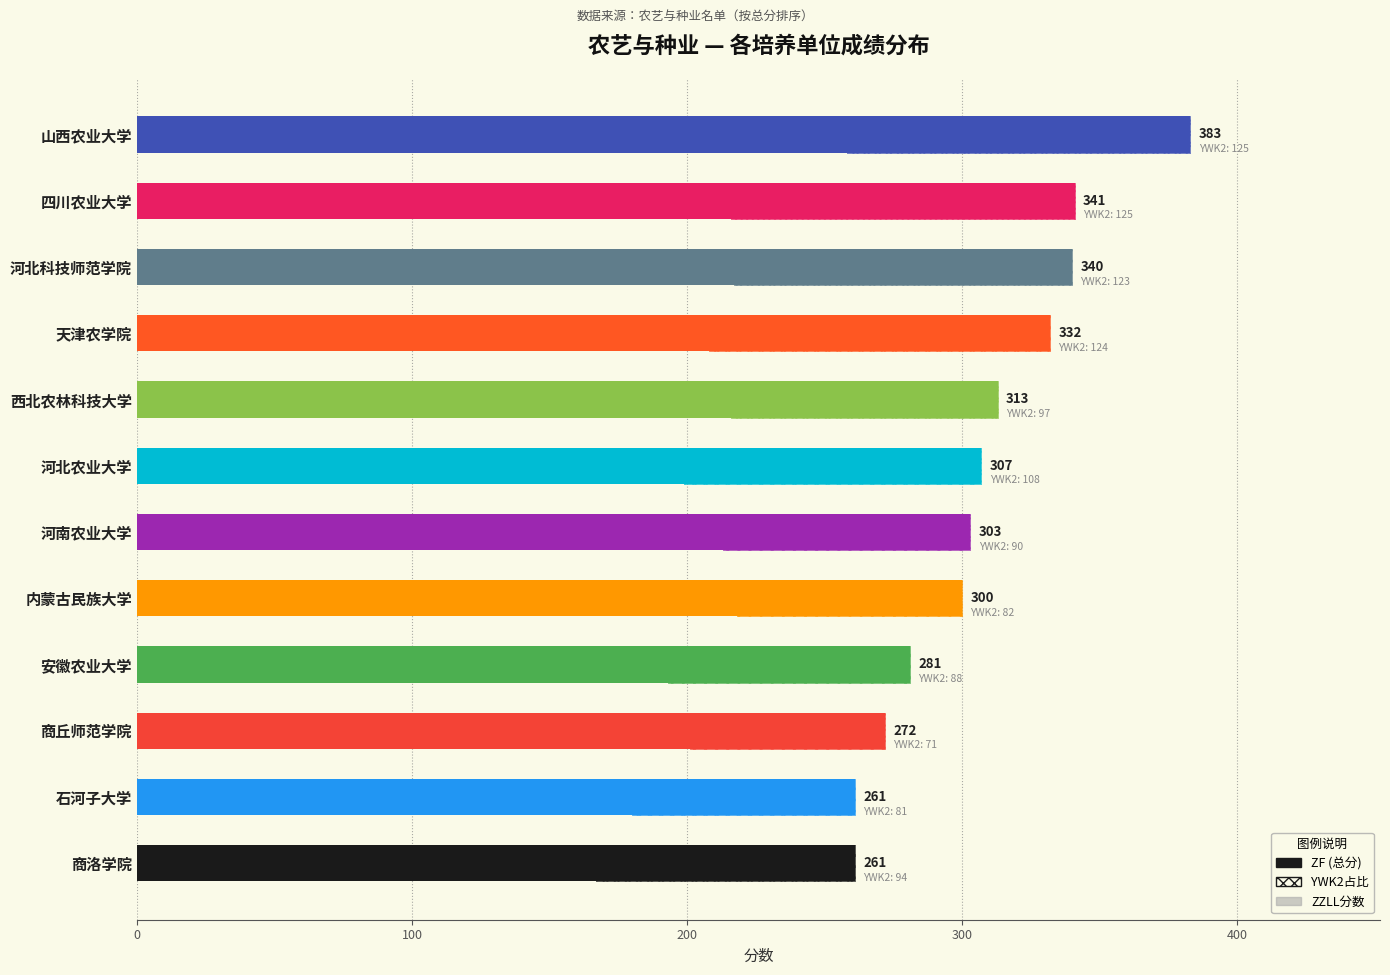

What is the value of the ZZLL bar at the 1st from the left?

52